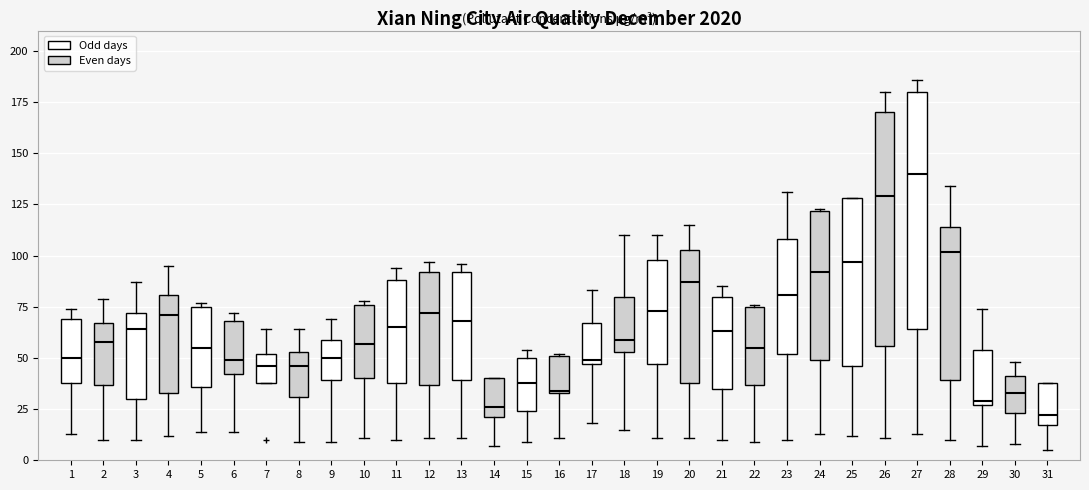

Where does the median line of the box at x = 6 sit on the y-axis? The values are not printed on the chart, so give them approximately, as read against the axis.

50